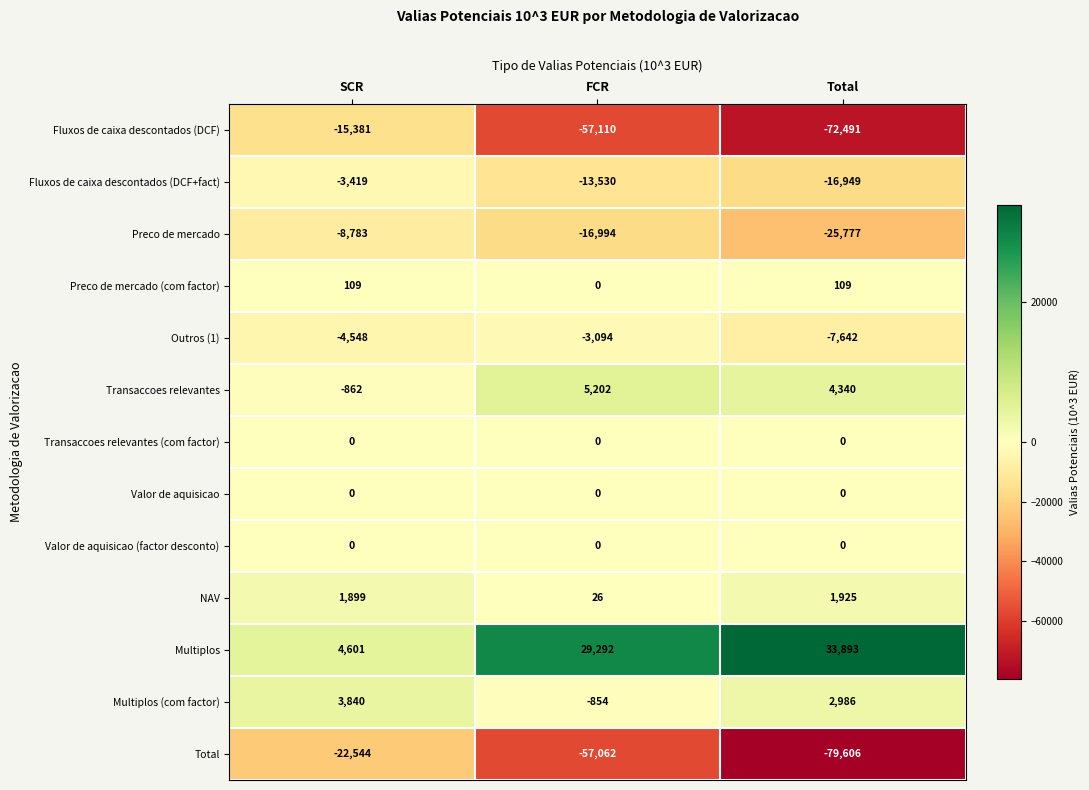

What is the sum of the Preco de mercado (com factor) values at Total and FCR?

109